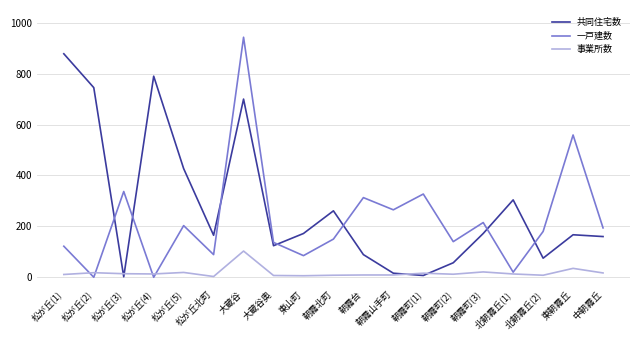

Which category has the highest value across all series?

大蔵谷